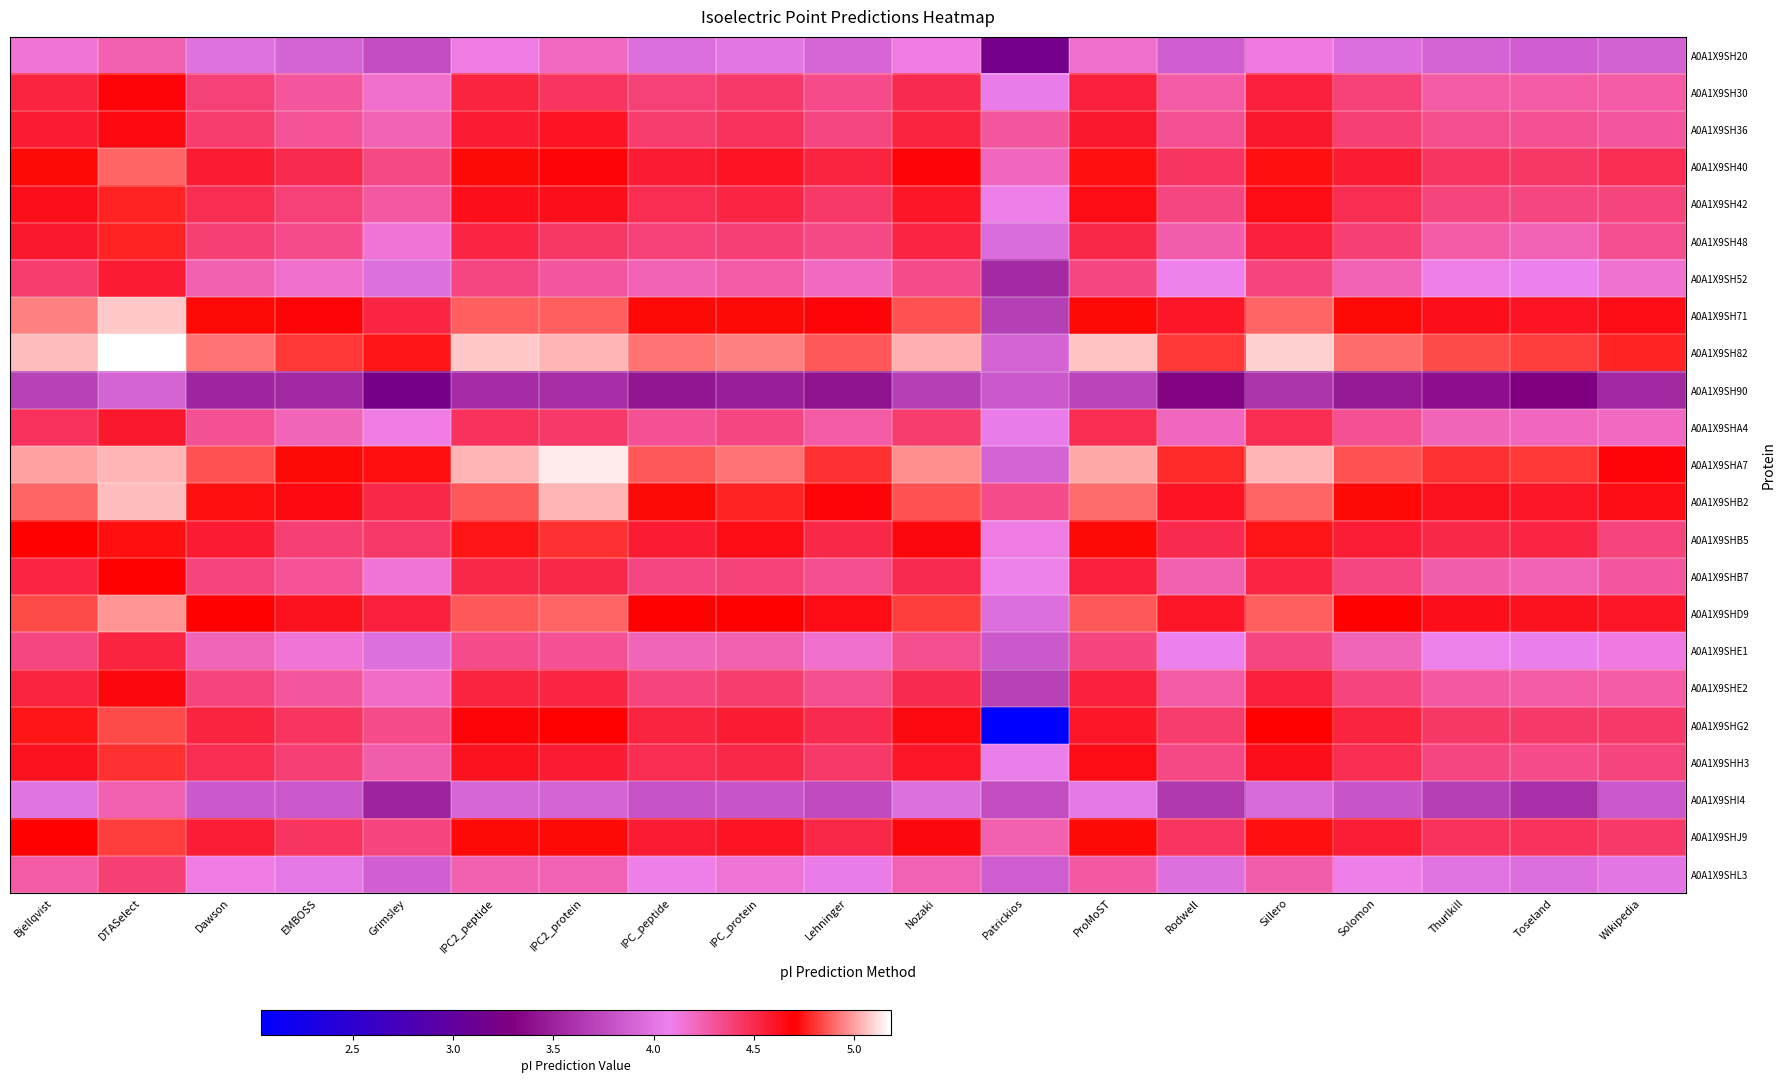

At how many categories does at least one series exceed 3?

19